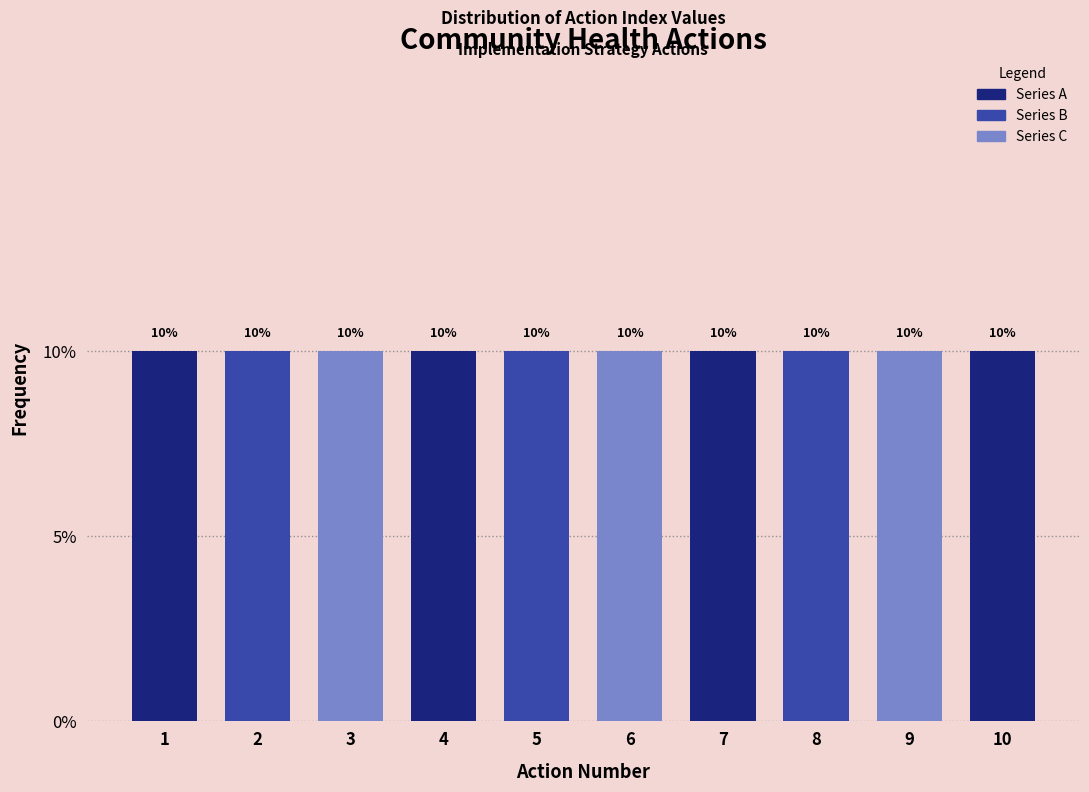

How tall is the bar that spans 3.5 to 4.5 on the x-axis?

10